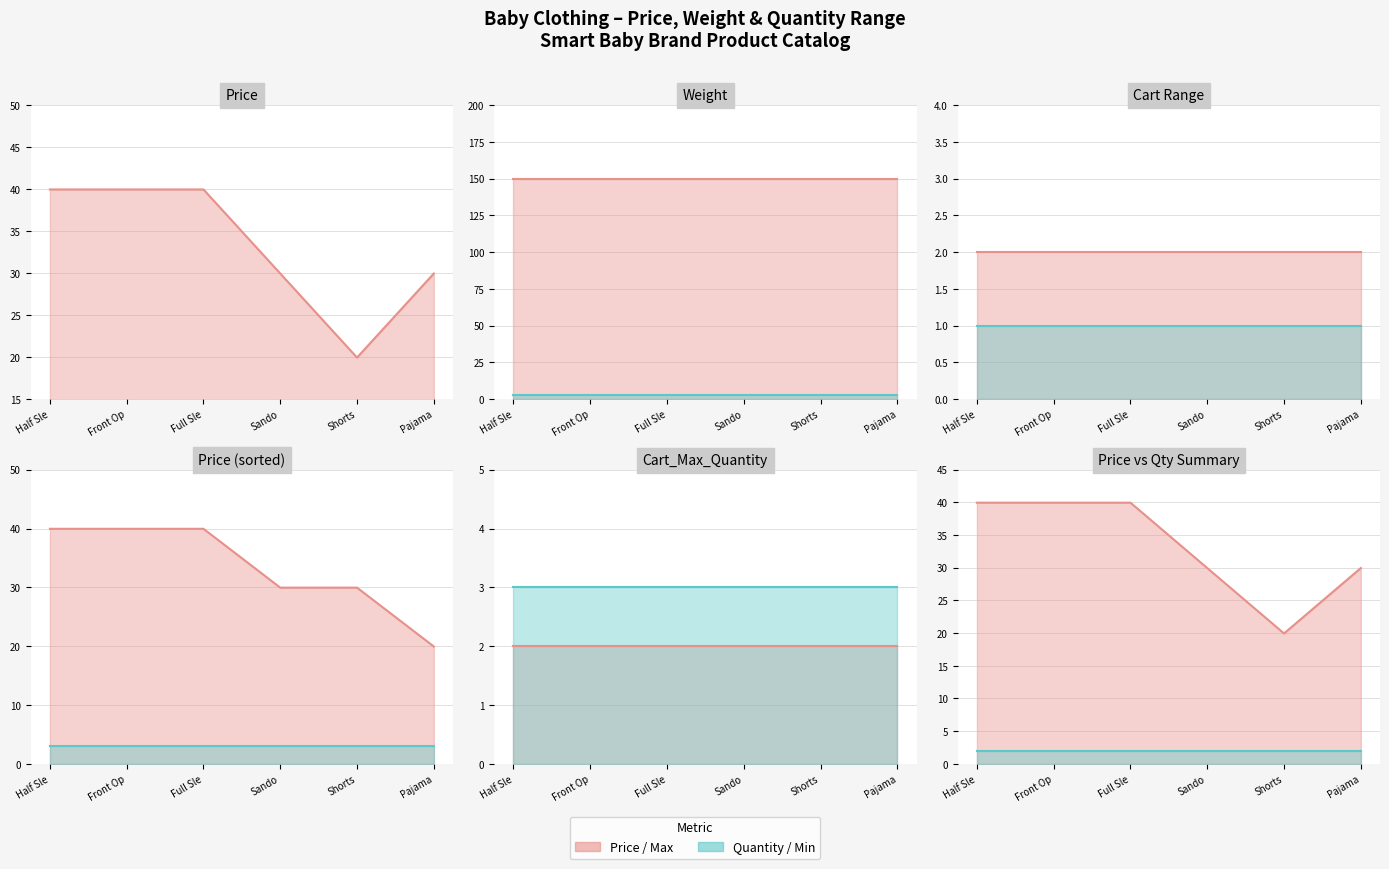

True or false: Cart_Max_Quantity and Weight cross at least once.

False